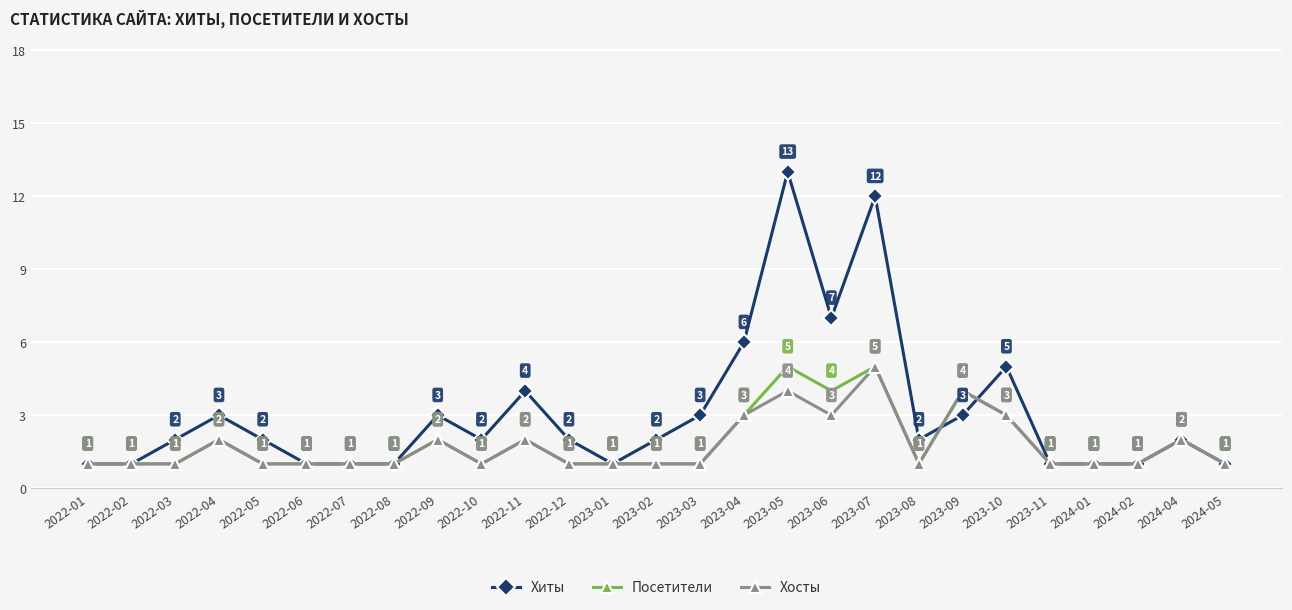

What position from the right is 2024-04?

2